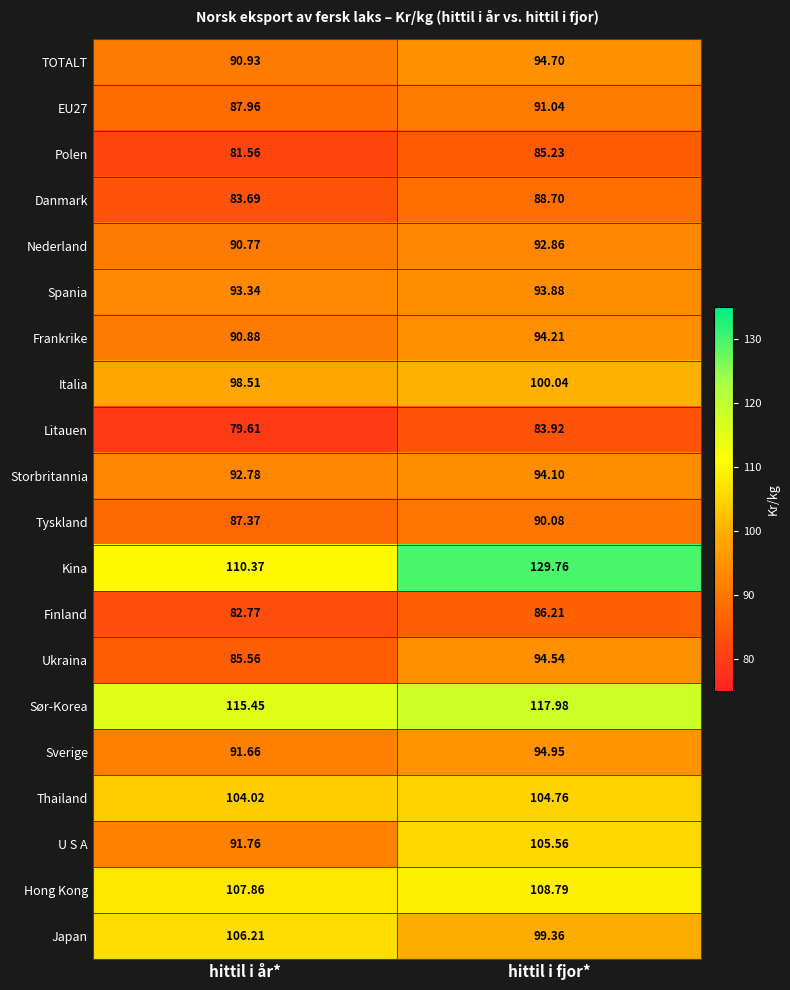

Where is Italia nearest to the value 99?

hittil i år*